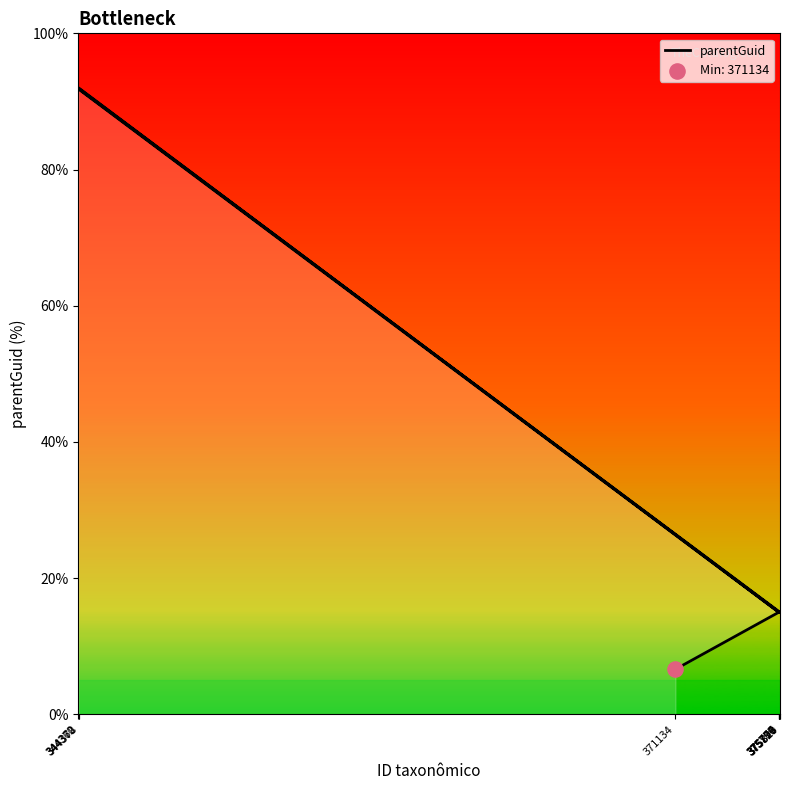

What is the ratio of the value at 375769 to the value at 375797?

1.0